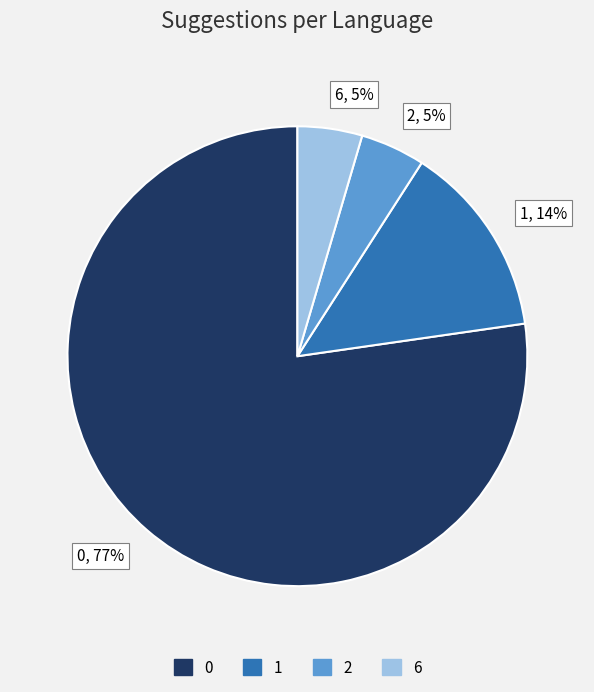

To the nearest percent, what percentage of the pie is 6?

5%